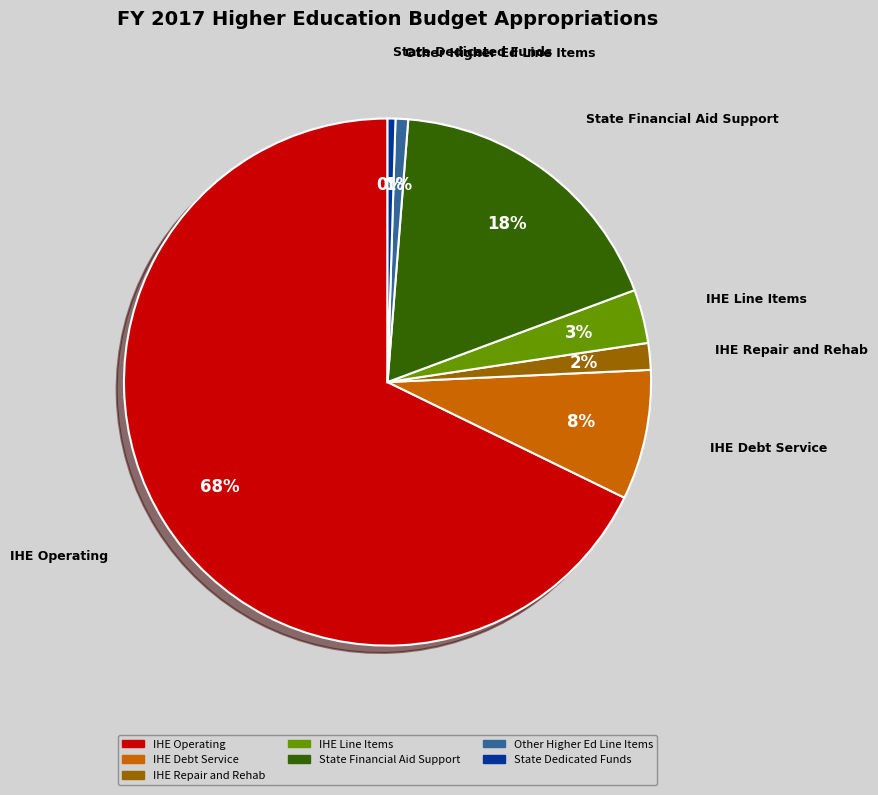

How many slices are in this pie chart?

7